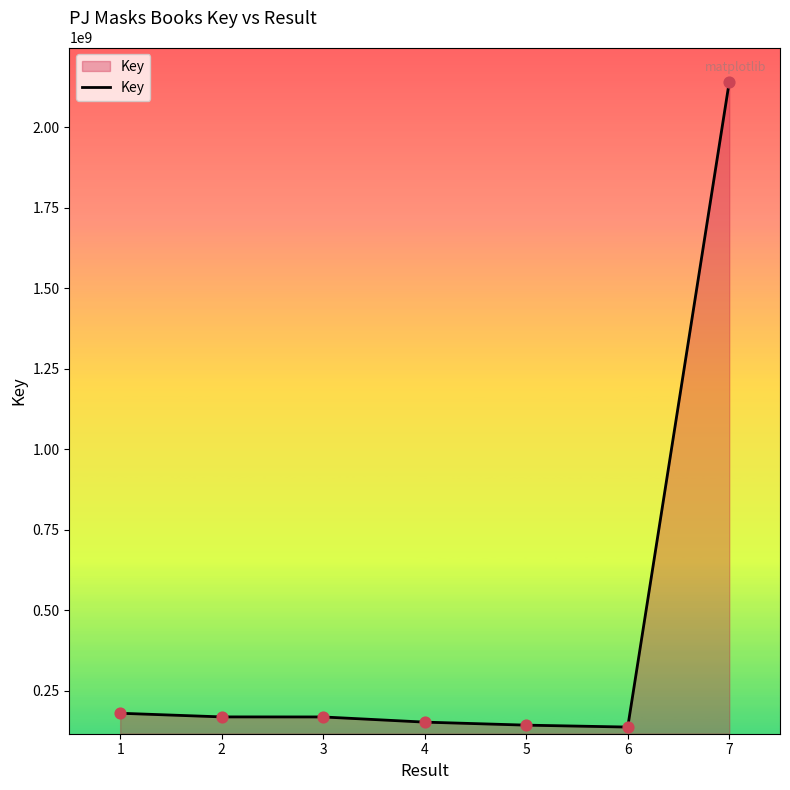

What is the ratio of the value at 1 to the value at 3?

1.1